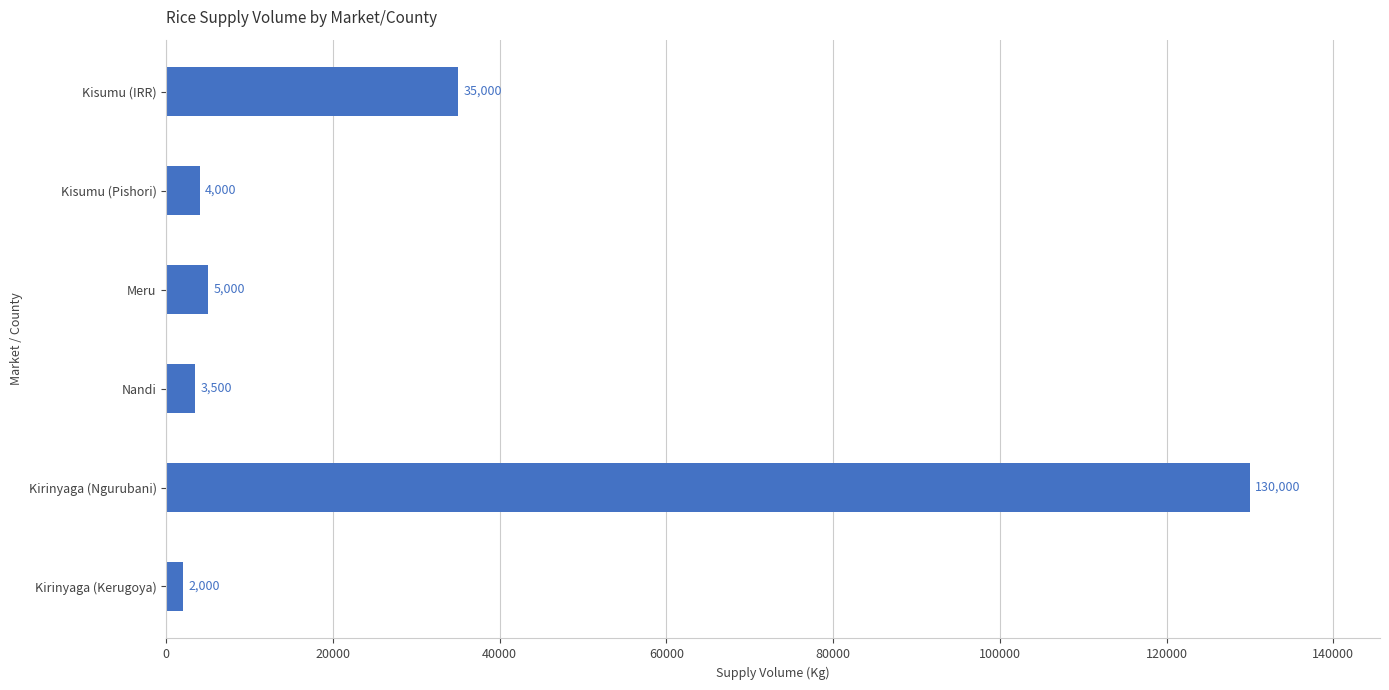

Which has a higher value, Kisumu (Pishori) or Nandi?

Kisumu (Pishori)